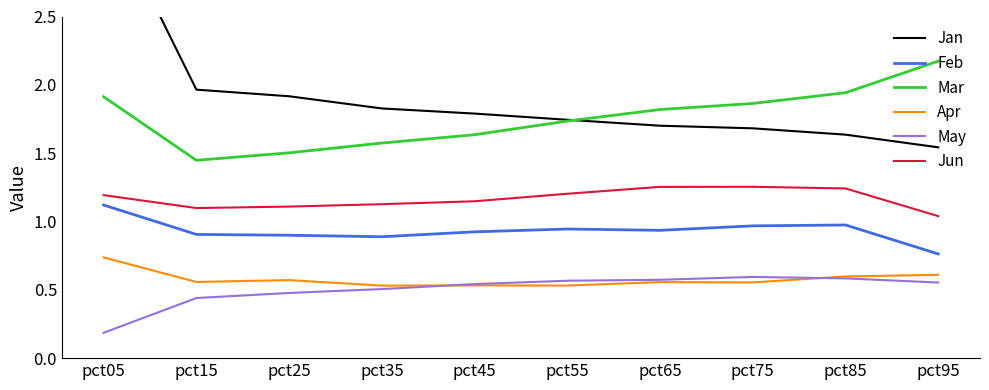

Is it true that May equals 0.5 at pct25?

True